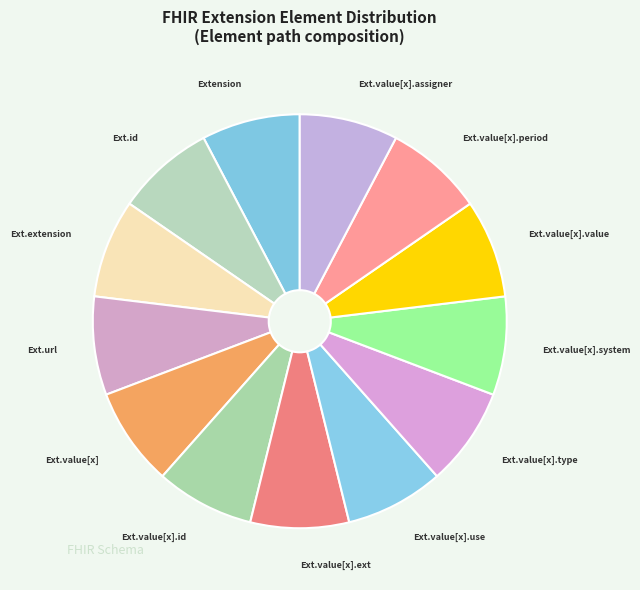

Is there a majority slice in this chart?

No